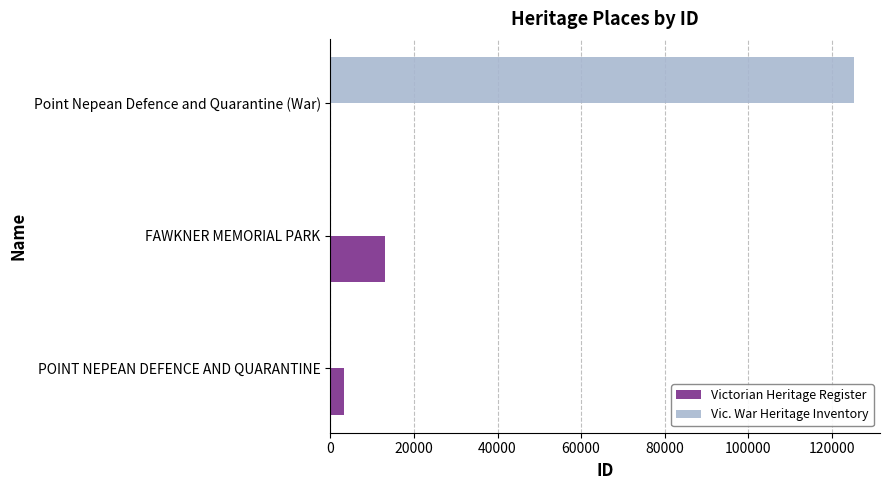

At which category is the sum across all series the highest?

Point Nepean Defence and Quarantine (War)